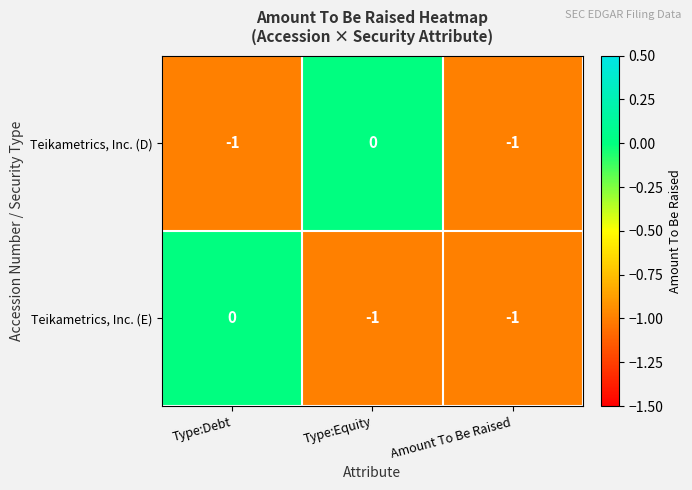

Is it true that Teikametrics, Inc. (D) equals -2 at Type:Debt?

False